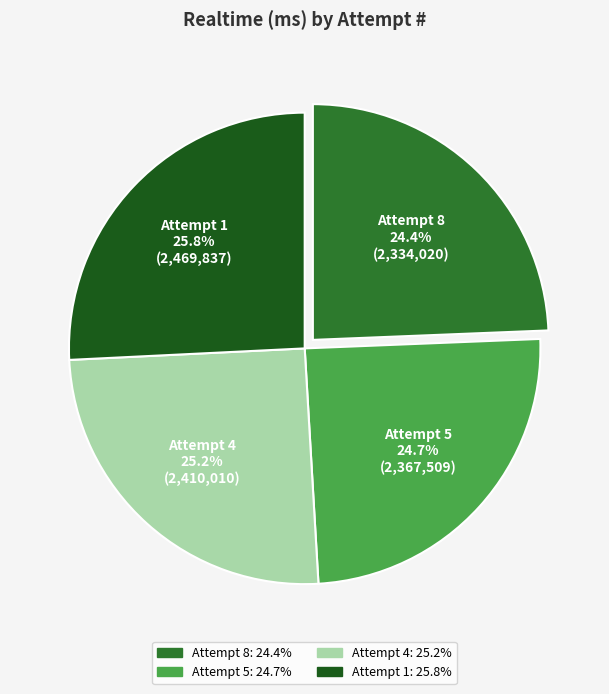

To the nearest percent, what is the difference between the Attempt 8 and Attempt 1 slice percentages?

1%